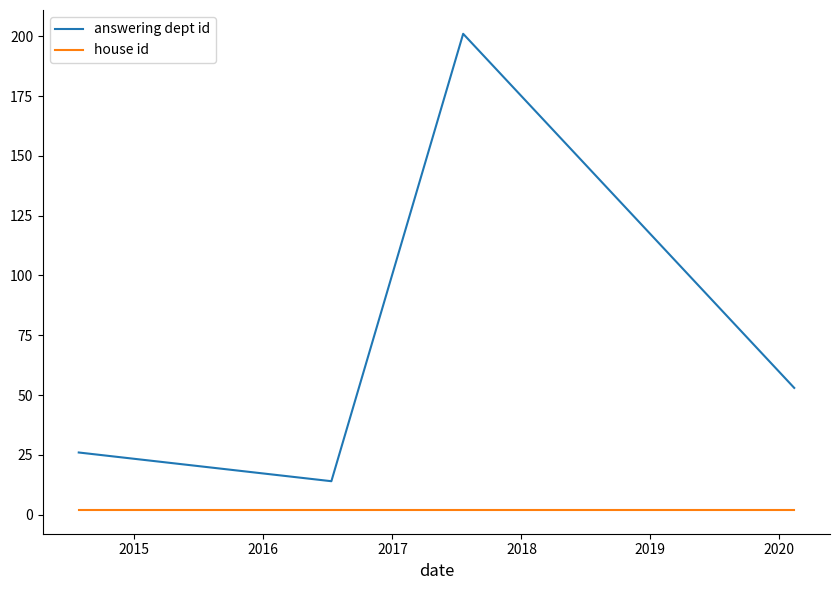

List the series in order of their peak value, highest first.

answering dept id, house id